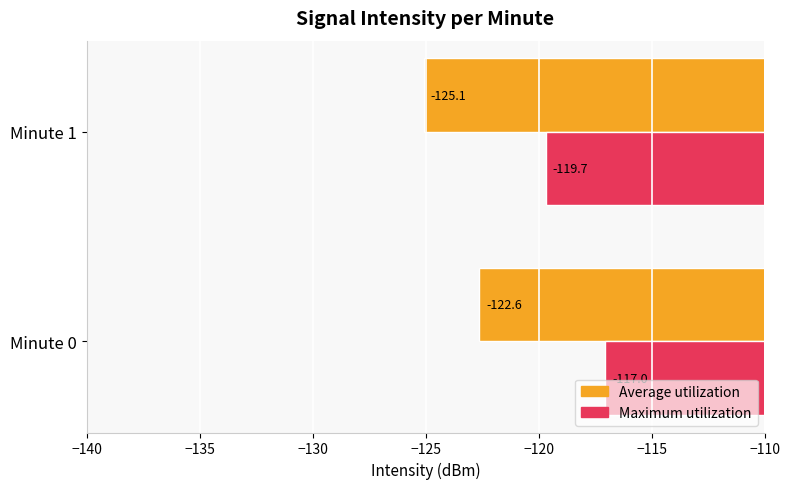

What is the total value across all series at Minute 1?

-244.8